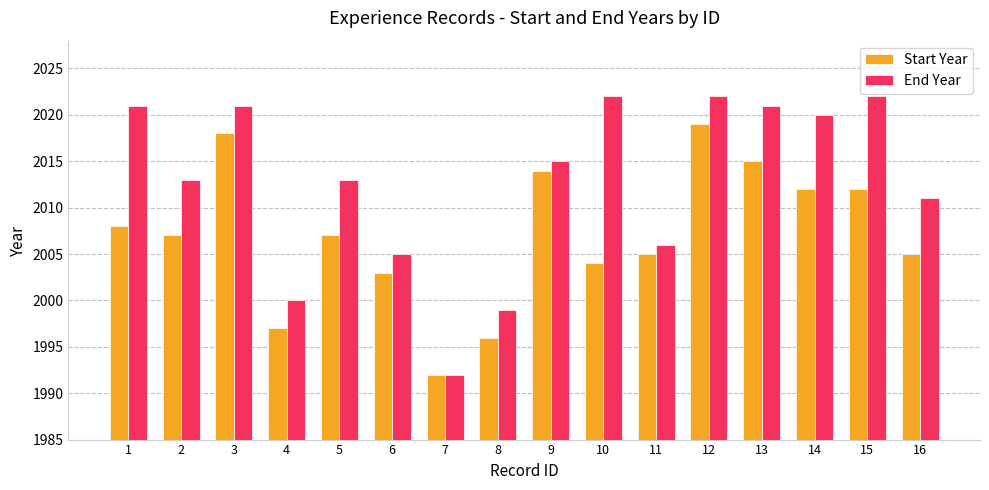

Rank the series by their average value, from highest to lowest.

End Year, Start Year